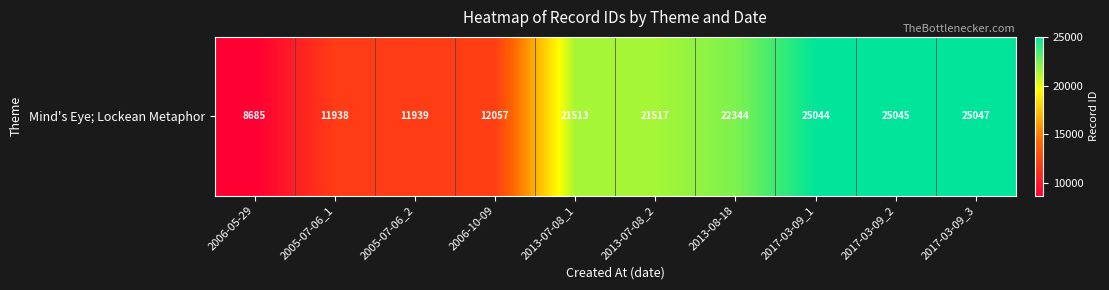

What is the average value?

18513